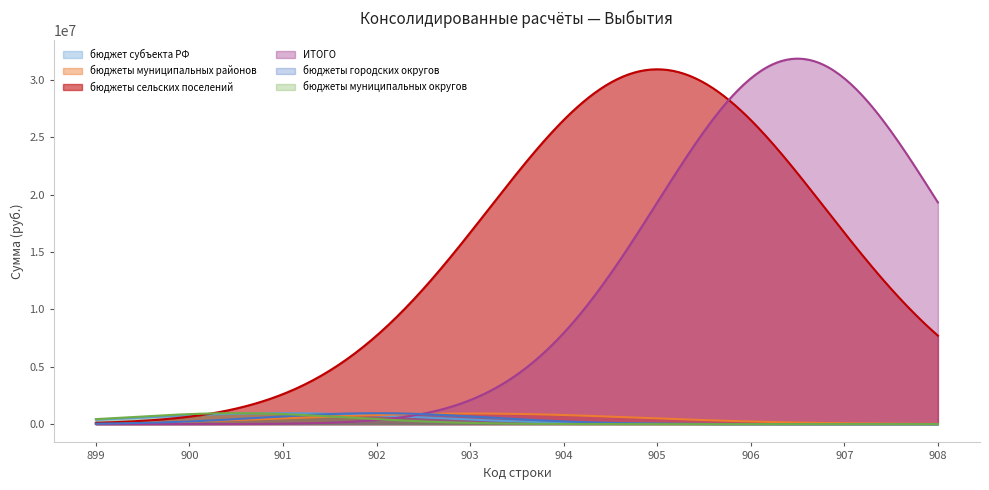

Which series has the widest spread of values?

ИТОГО